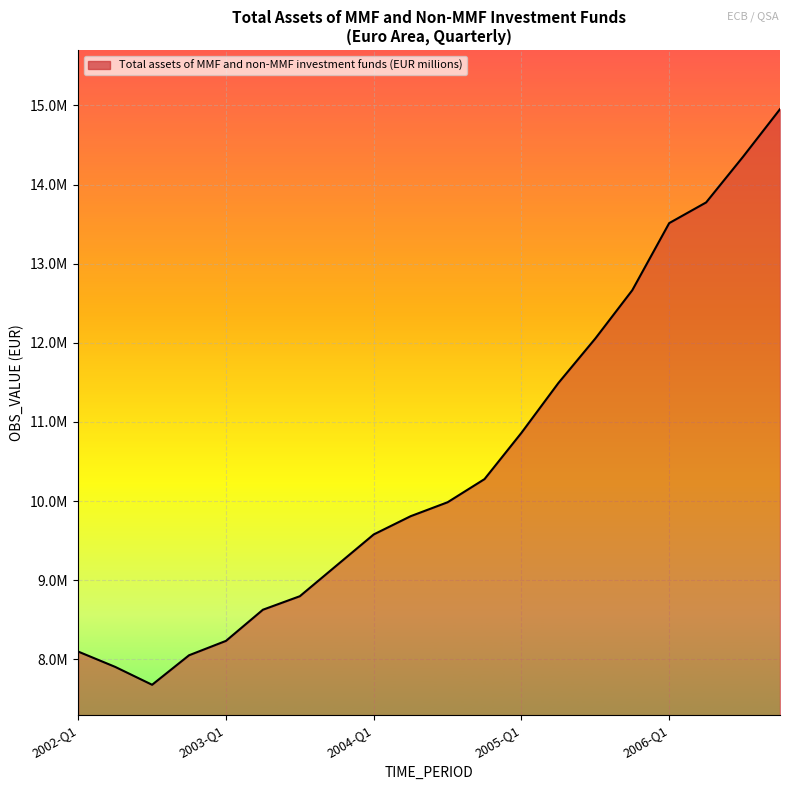

Rank the categories by value from lowest to highest.

2002-Q3, 2002-Q2, 2002-Q4, 2002-Q1, 2003-Q1, 2003-Q2, 2003-Q3, 2003-Q4, 2004-Q1, 2004-Q2, 2004-Q3, 2004-Q4, 2005-Q1, 2005-Q2, 2005-Q3, 2005-Q4, 2006-Q1, 2006-Q2, 2006-Q3, 2006-Q4